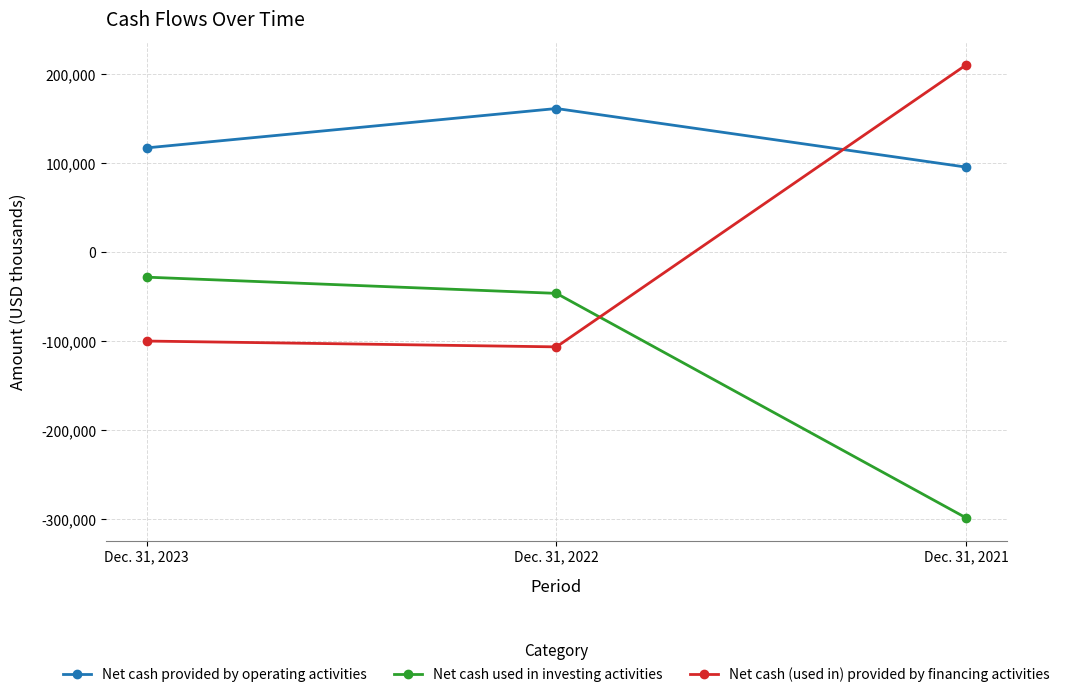

Rank the series at Dec. 31, 2021 from lowest to highest value.

Net cash used in investing activities, Net cash provided by operating activities, Net cash (used in) provided by financing activities